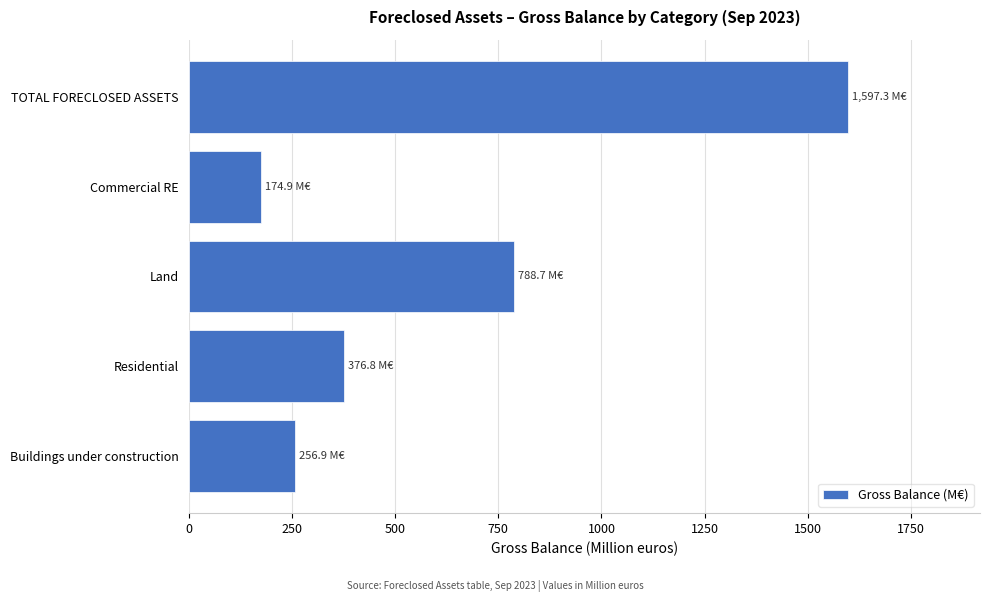

Reading top to bottom, extract all data points from this chart.

1597.3	174.9	788.7	376.8	256.9